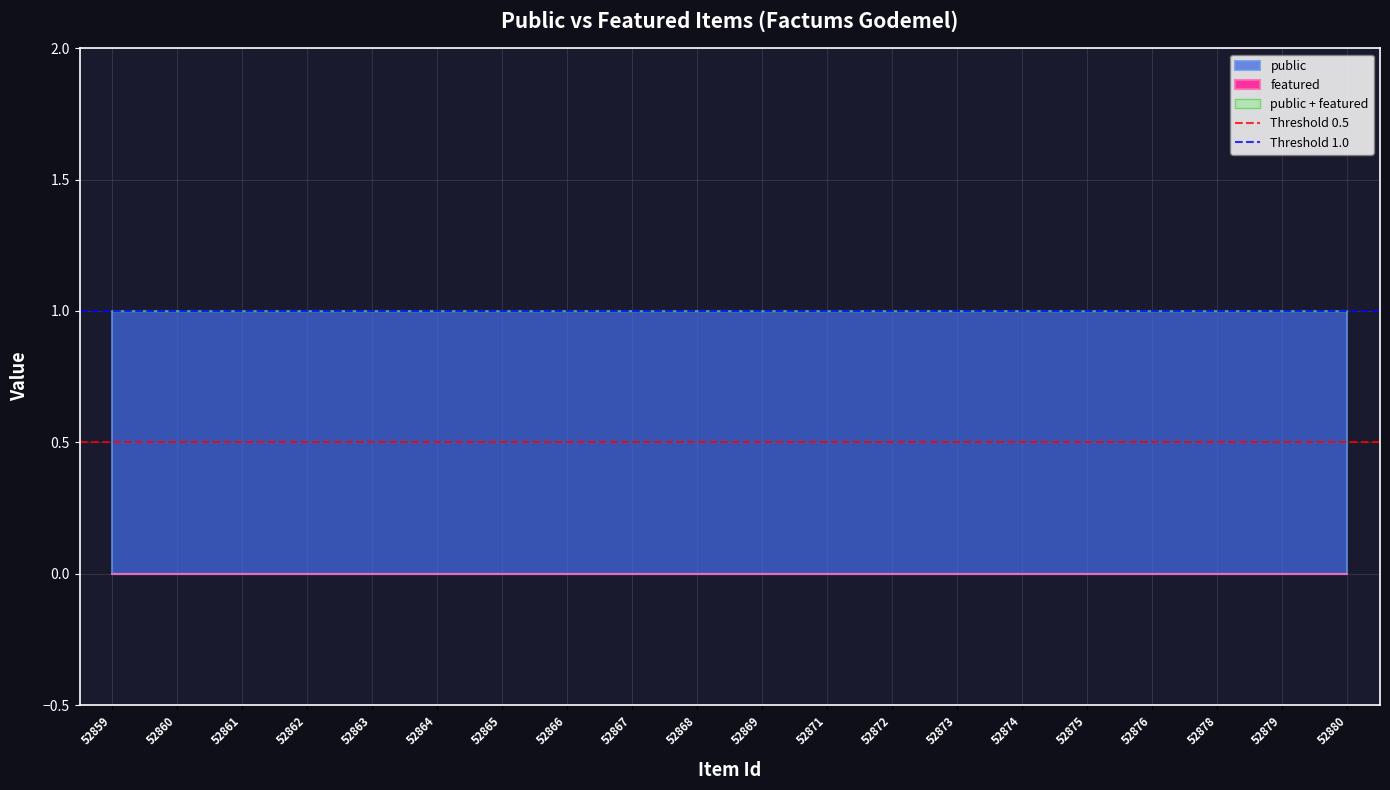

What is the sum of all Threshold 1.0 values?

2.0